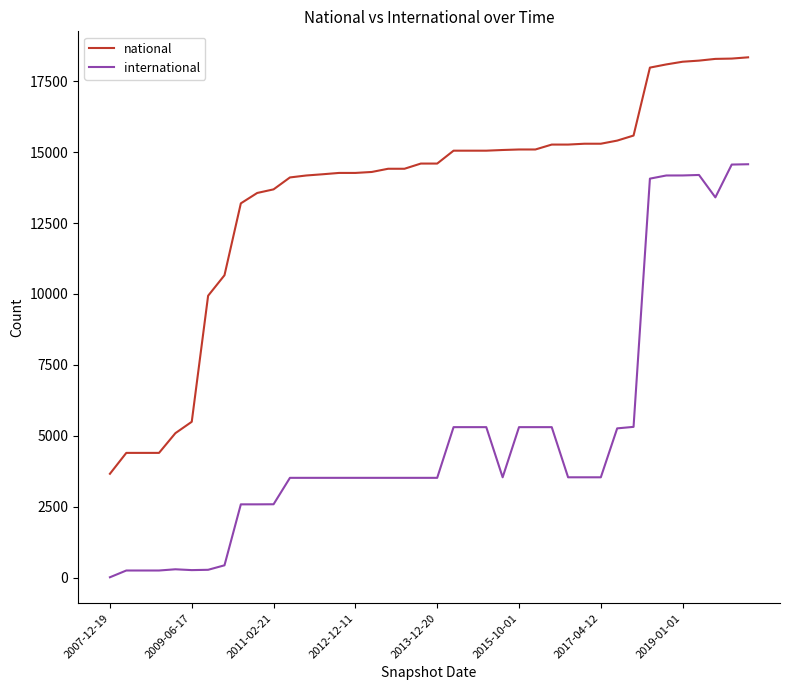

What is the average value of the international series?

5020